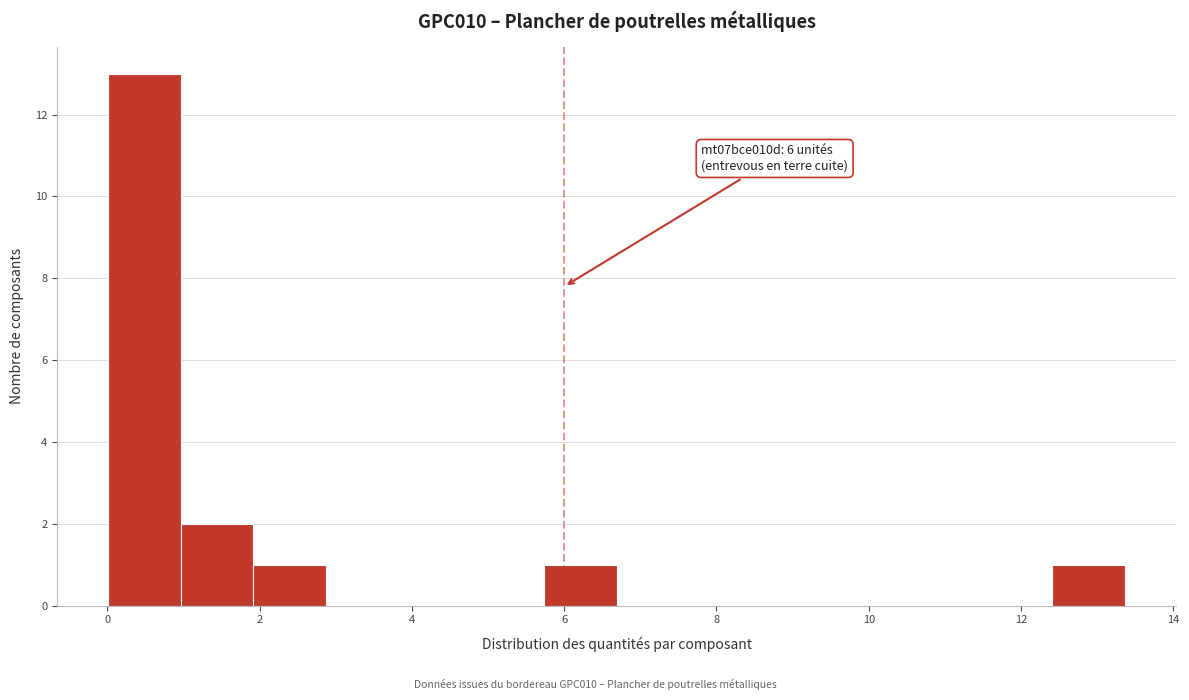

Which range on the x-axis has the tallest bar?

0.0 to 1.0